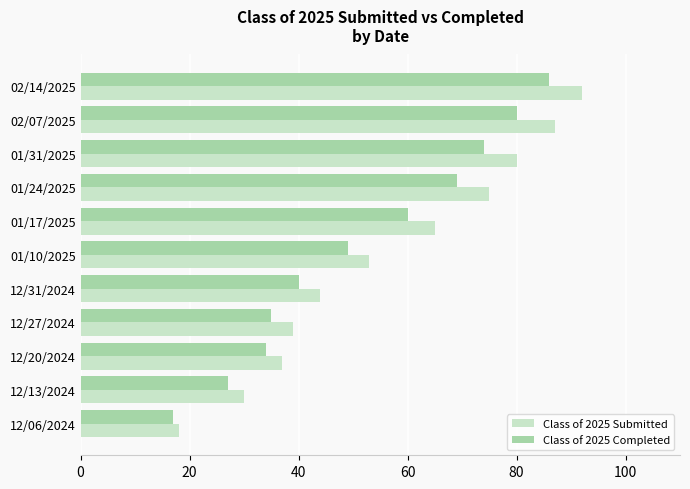

What is the maximum value shown in the chart?

92